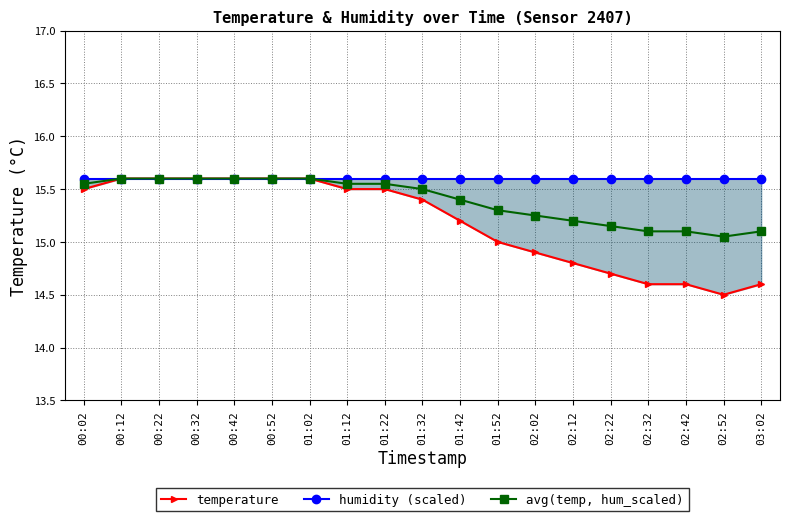

Reading left to right, what are all the values shown in this chart?

temperature: 00:02=15.5	00:12=15.6	00:22=15.6	00:32=15.6	00:42=15.6	00:52=15.6	01:02=15.6	01:12=15.5	01:22=15.5	01:32=15.4	01:42=15.2	01:52=15.0	02:02=14.9	02:12=14.8	02:22=14.7	02:32=14.6	02:42=14.6	02:52=14.5	03:02=14.6
humidity (scaled): 00:02=15.6	00:12=15.6	00:22=15.6	00:32=15.6	00:42=15.6	00:52=15.6	01:02=15.6	01:12=15.6	01:22=15.6	01:32=15.6	01:42=15.6	01:52=15.6	02:02=15.6	02:12=15.6	02:22=15.6	02:32=15.6	02:42=15.6	02:52=15.6	03:02=15.6
avg(temp, hum_scaled): 00:02=15.6	00:12=15.6	00:22=15.6	00:32=15.6	00:42=15.6	00:52=15.6	01:02=15.6	01:12=15.6	01:22=15.6	01:32=15.5	01:42=15.4	01:52=15.3	02:02=15.2	02:12=15.2	02:22=15.1	02:32=15.1	02:42=15.1	02:52=15.1	03:02=15.1